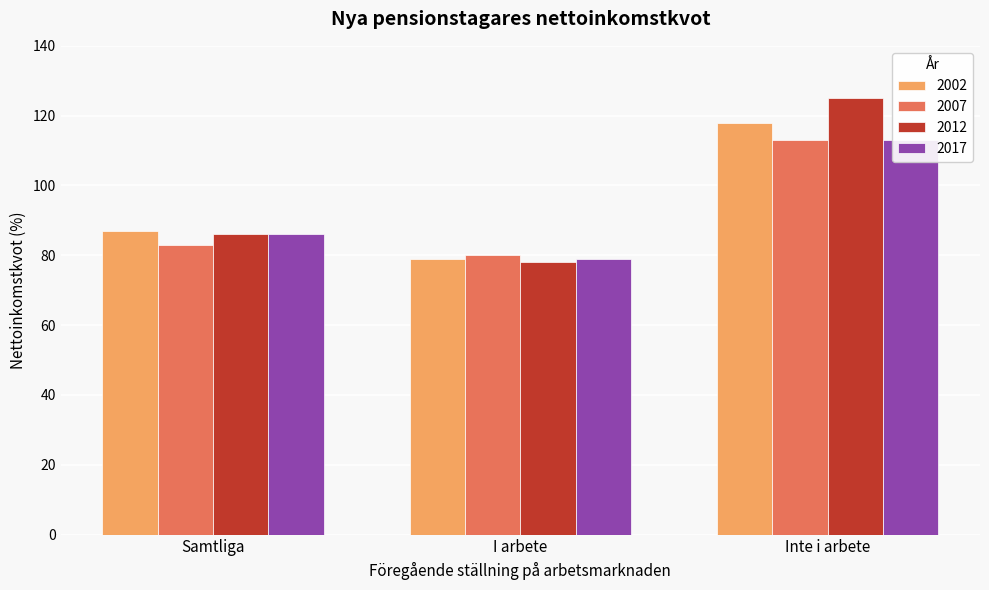

Between Samtliga and Inte i arbete, which series saw the biggest shift?

2012